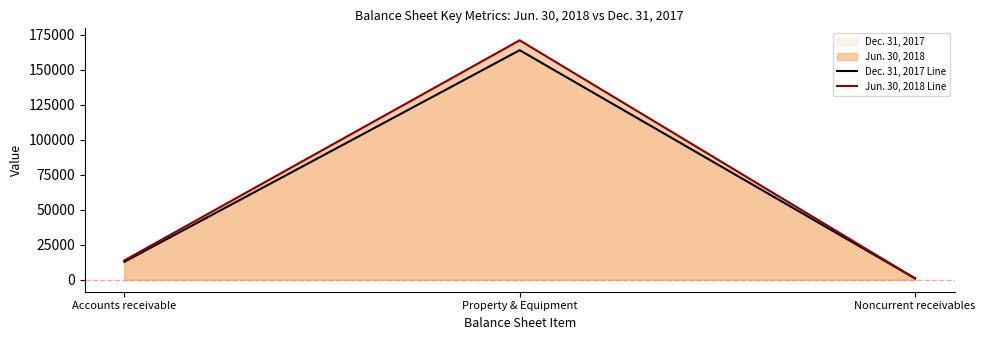

Rank the series at Accounts receivable from highest to lowest value.

Jun. 30, 2018 Line, Dec. 31, 2017 Line